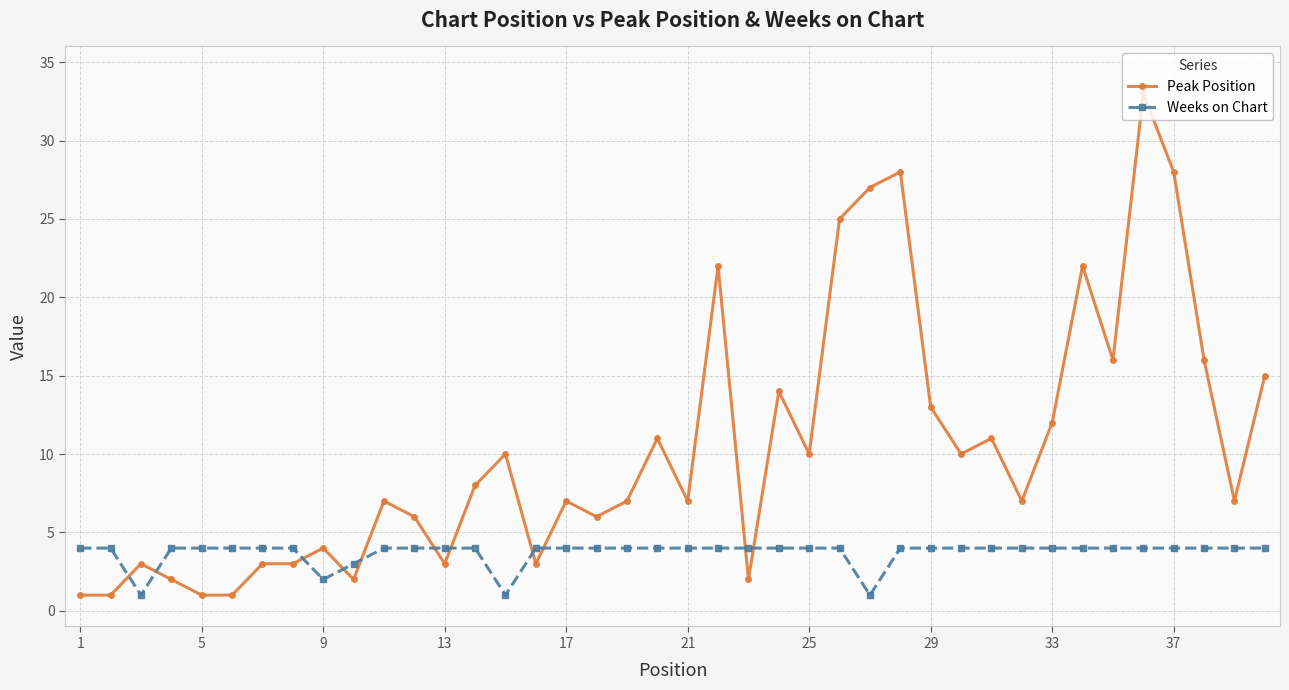

What is the minimum value for Peak Position?

1